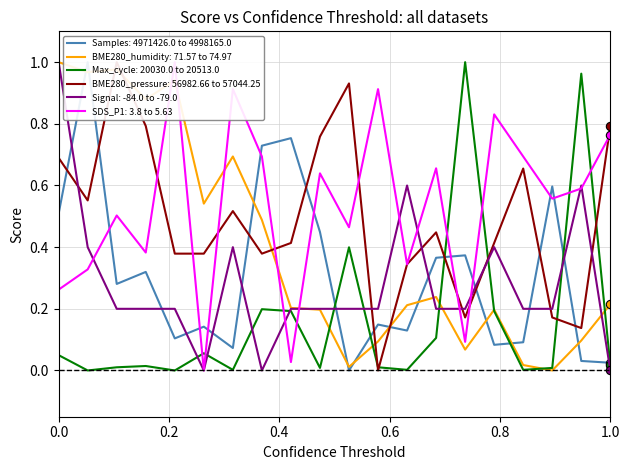

The value of BME280_humidity: 71.57 to 74.97 at 0.0 is 0.4. True or false?

False